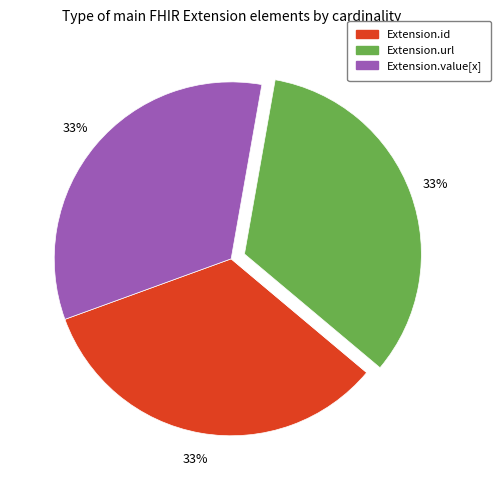

To the nearest percent, what is the difference between the largest and smallest slice percentages?

33%